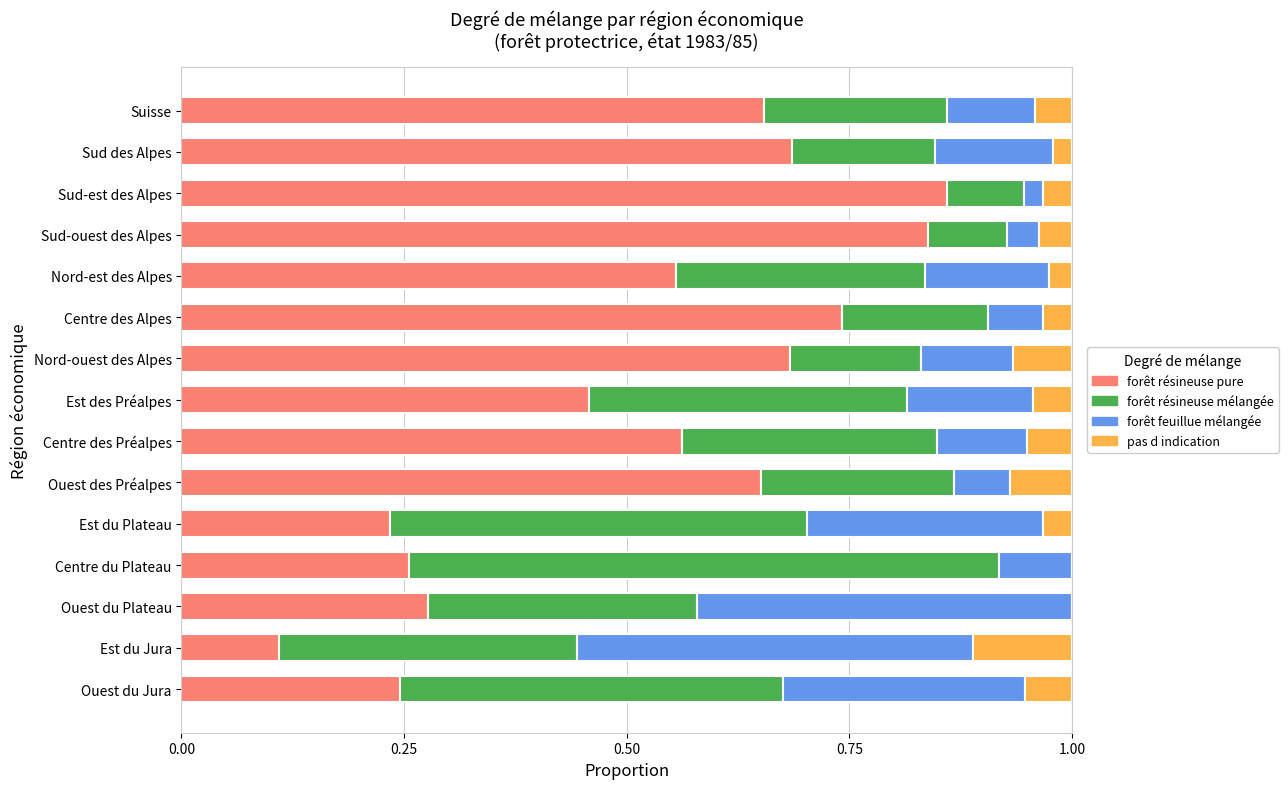

Is it true that forêt résineuse pure equals 0.1 at Est des Préalpes?

False